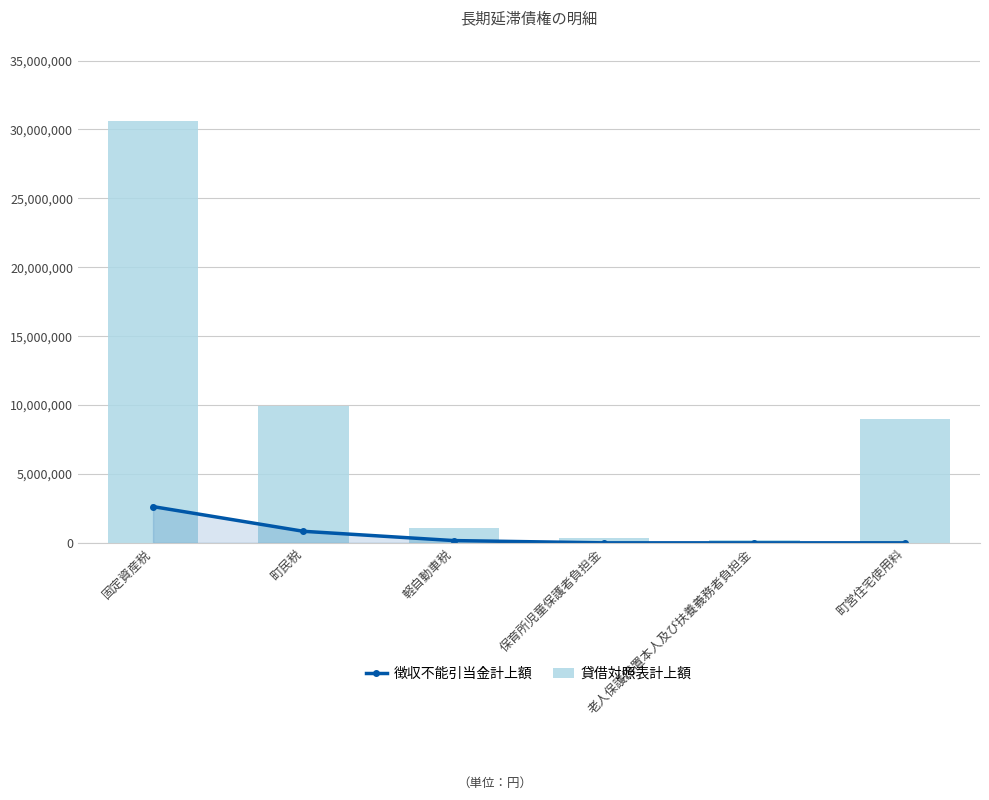

Reading right to left, transcribe all the data shown in this chart.

徴収不能引当金計上額: 町営住宅使用料=0	老人保護措置本人及び扶養義務者負担金=0	保育所児童保護者負担金=0	軽自動車税=164588	町民税=838310	固定資産税=2630161
貸借対照表計上額: 町営住宅使用料=9017100	老人保護措置本人及び扶養義務者負担金=223000	保育所児童保護者負担金=317430	軽自動車税=1112747	町民税=9898341	固定資産税=30596913